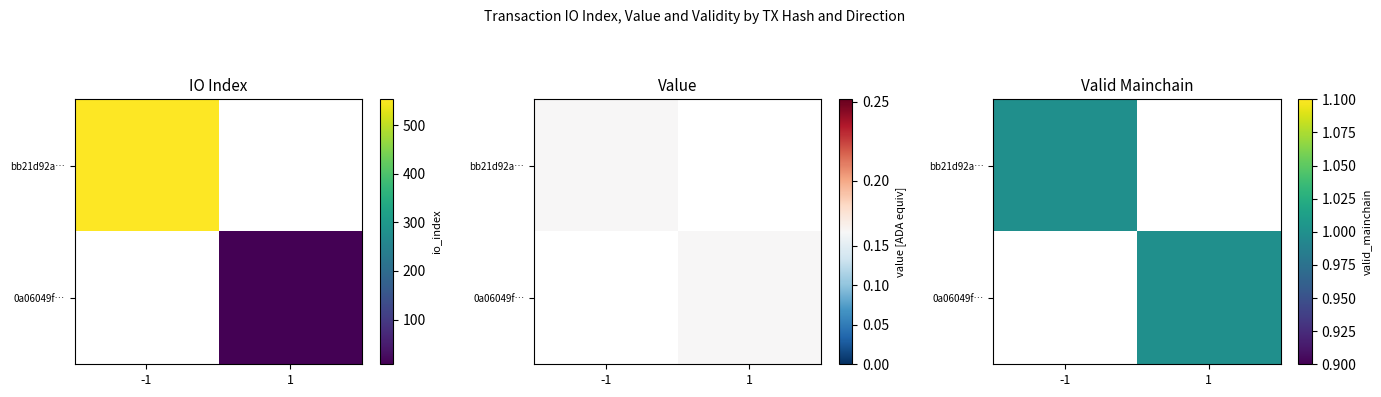

Reading left to right, list all the values displayed in this chart.

bb21d92ad50323d9492c808b13dc3344f84950d: -1.0	553.0	1.0	0.2
0a06049fbb26d7ee2a0ecf7dbfbf9256af33b8f: 1.0	8.0	1.0	0.2